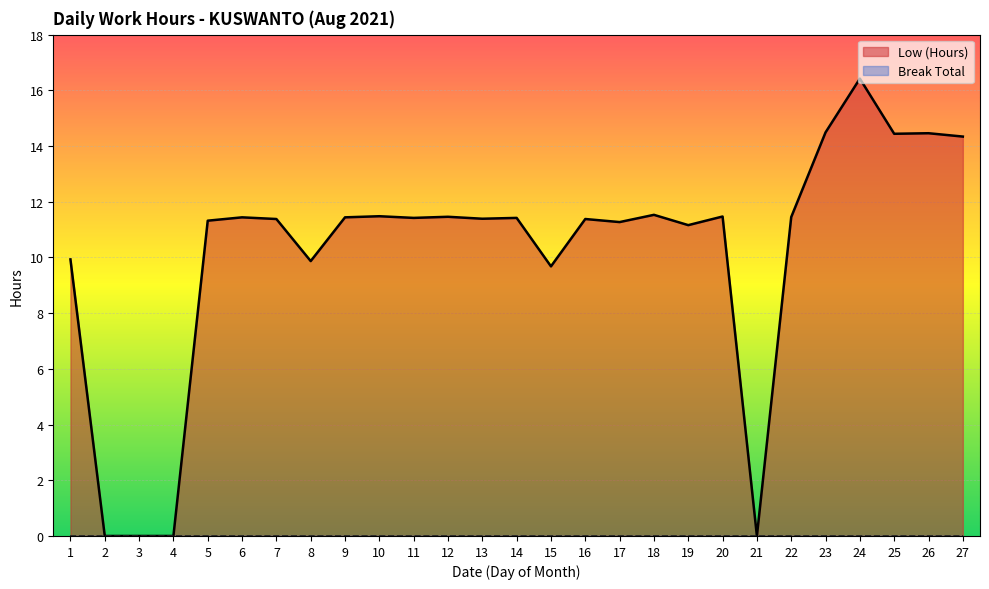

Reading left to right, what are all the values shown in this chart?

1=9.9	2=0.0	3=0.0	4=0.0	5=11.3	6=11.4	7=11.4	8=9.9	9=11.4	10=11.5	11=11.4	12=11.5	13=11.4	14=11.4	15=9.7	16=11.4	17=11.3	18=11.5	19=11.2	20=11.5	21=0.0	22=11.4	23=14.5	24=16.4	25=14.4	26=14.5	27=14.3